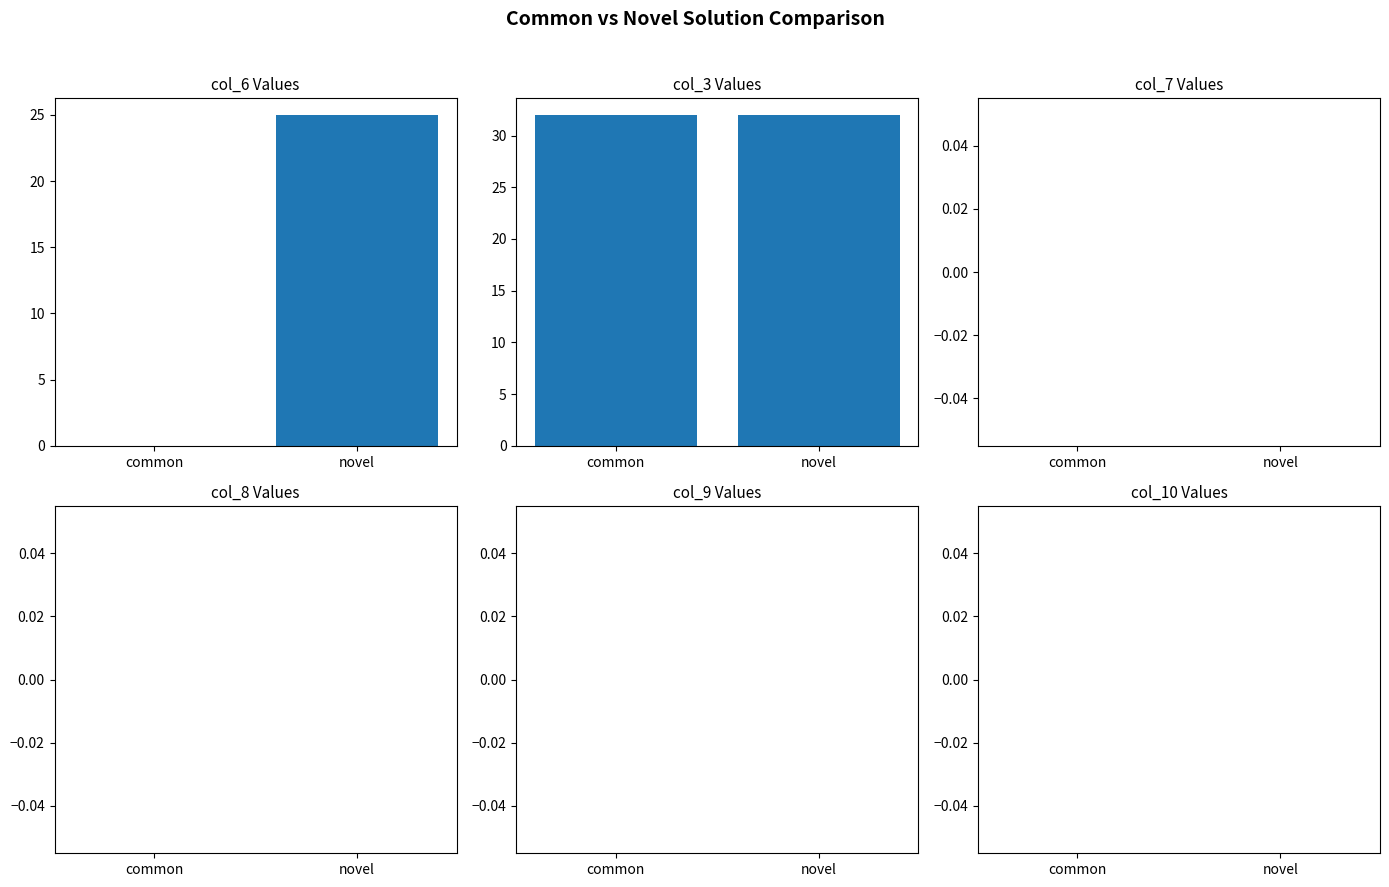

Which series has the widest spread of values?

series_0